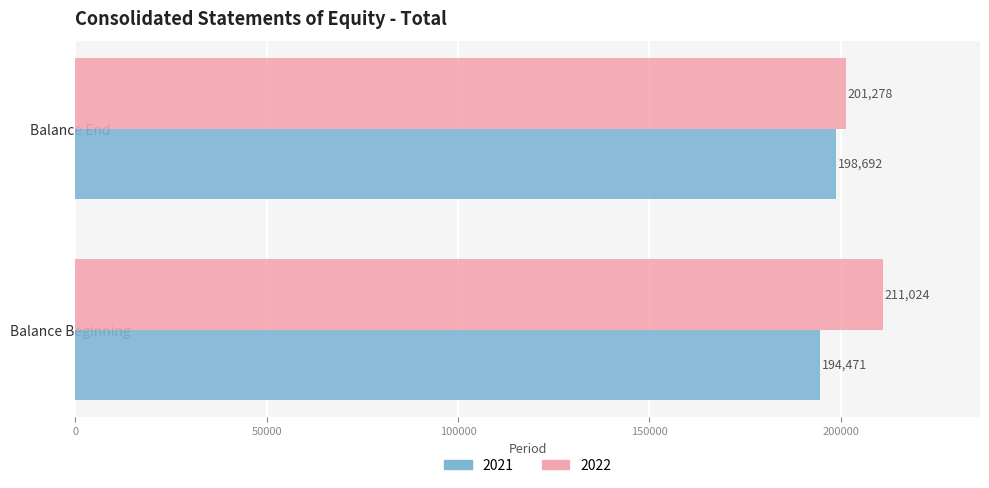

The value of 2021 at Balance End is 198692. True or false?

True